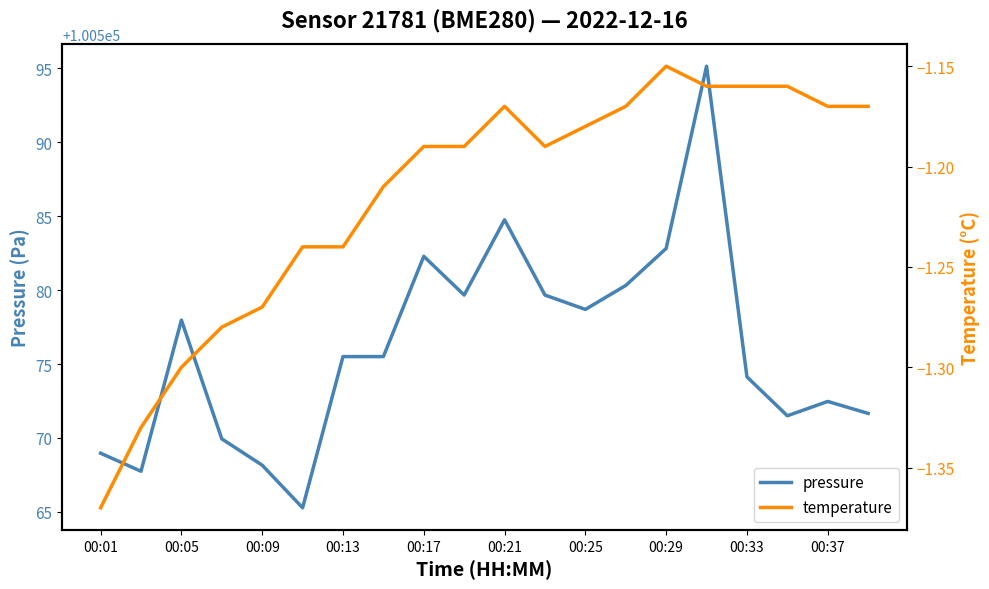

Which series has the largest total across all categories?

pressure